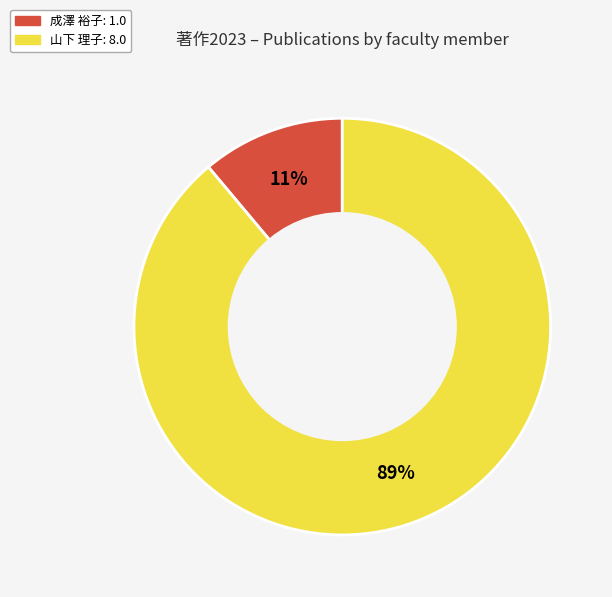

To the nearest percent, what is the difference between the largest and smallest slice percentages?

78%